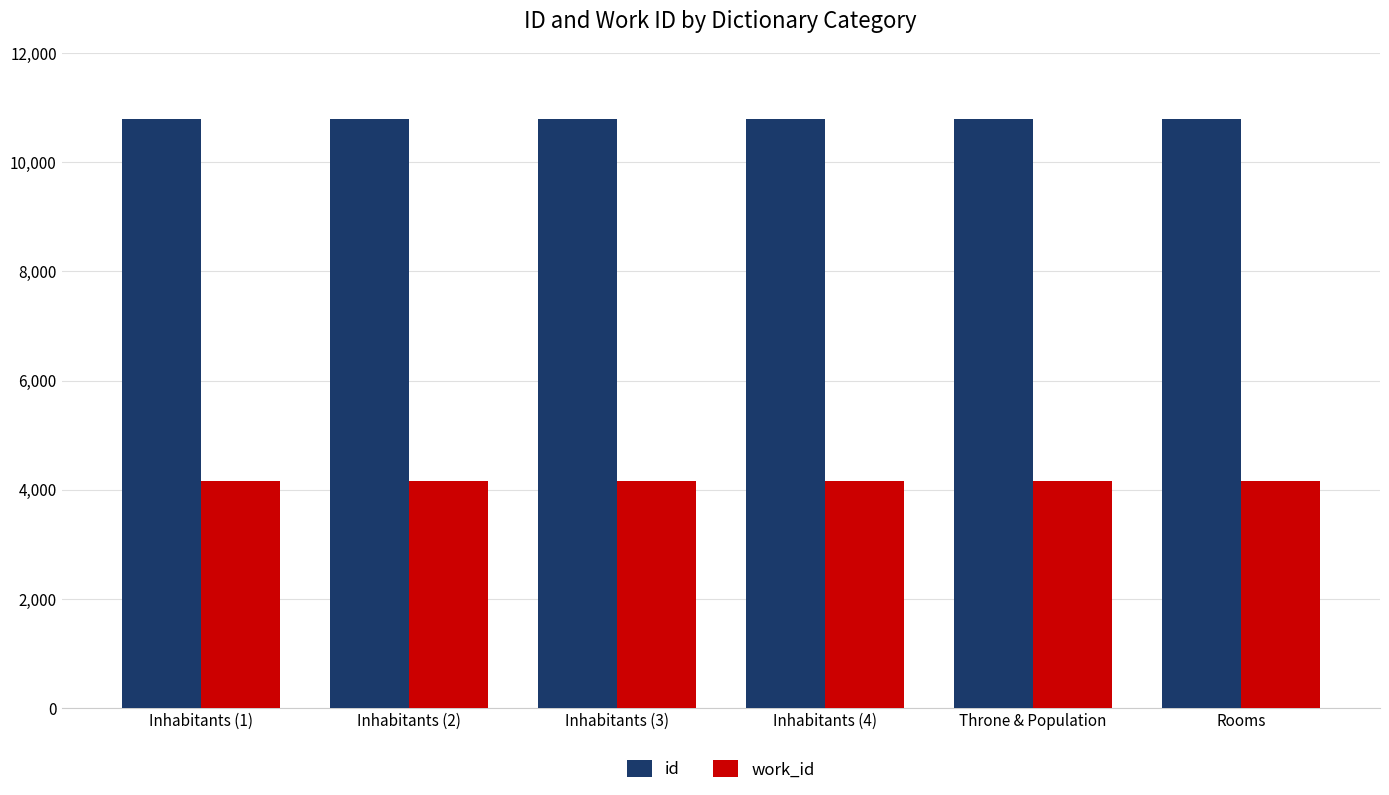

At how many categories does at least one series exceed 10565?

6